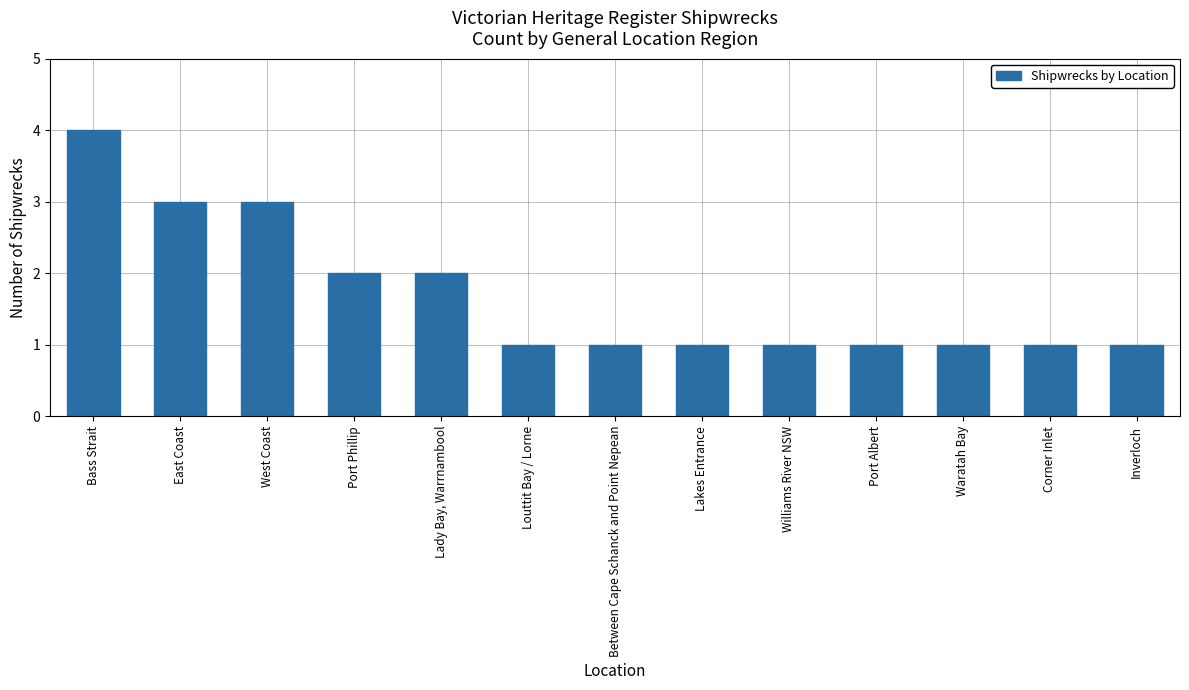

What is the greatest value displayed?

4